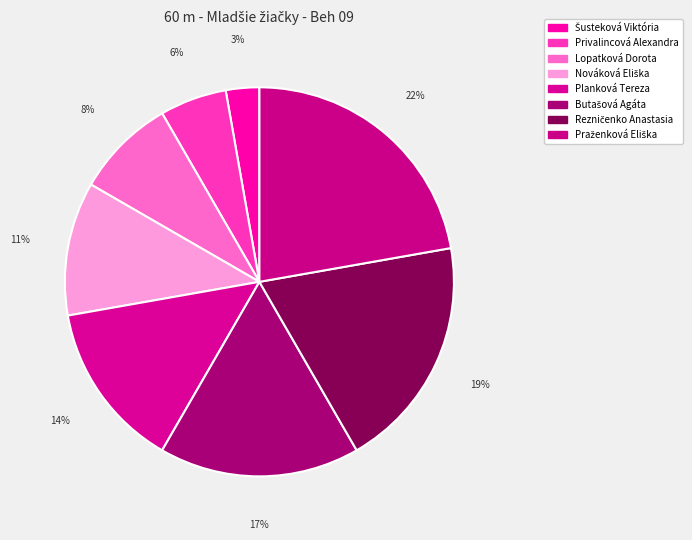

Is the sum of Rezničenko Anastasia and Lopatková Dorota greater than half?

No